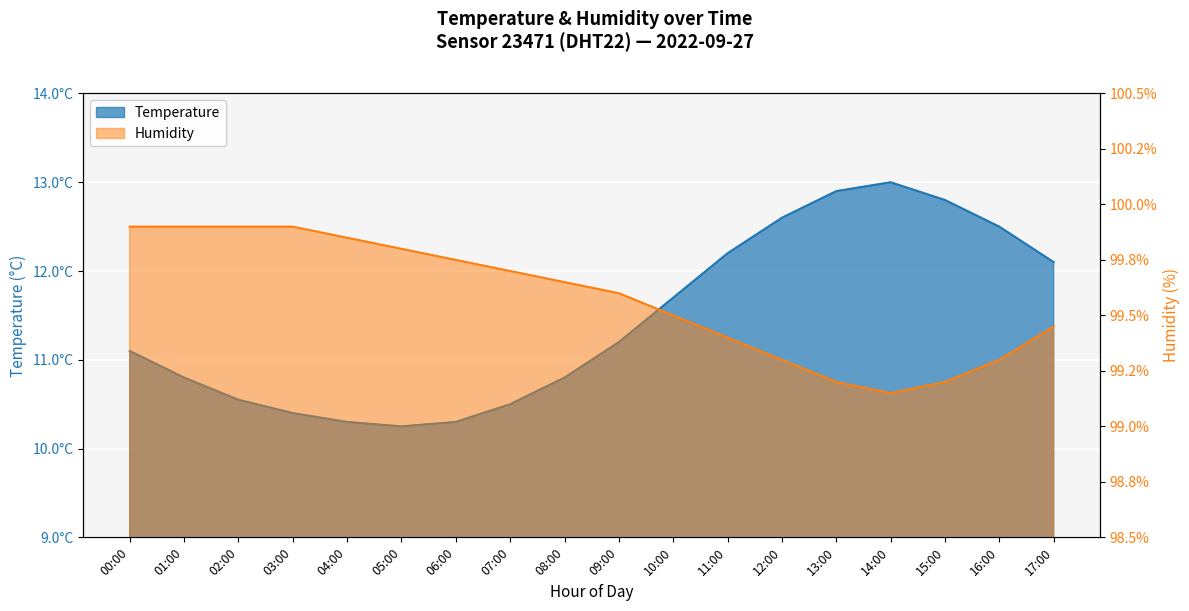

What is the spread (max minus min) of values at 05:00?

89.5